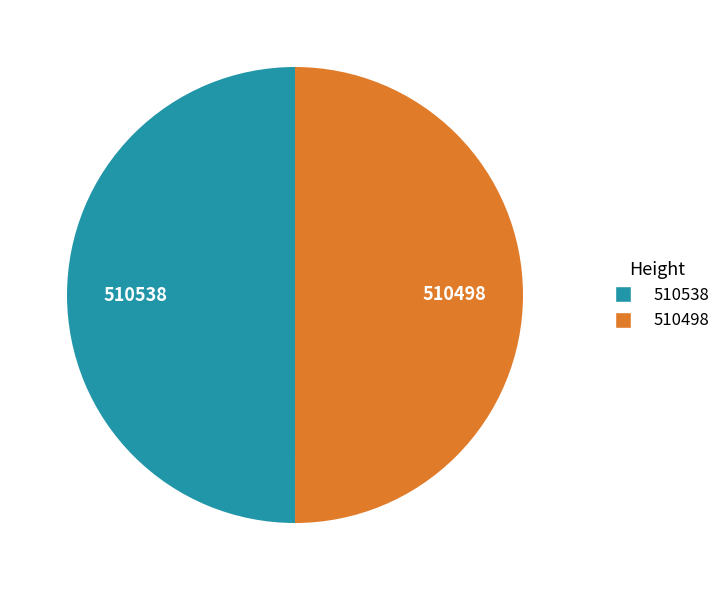

What is the ratio of the value at 510538 to the value at 510498?

1.0